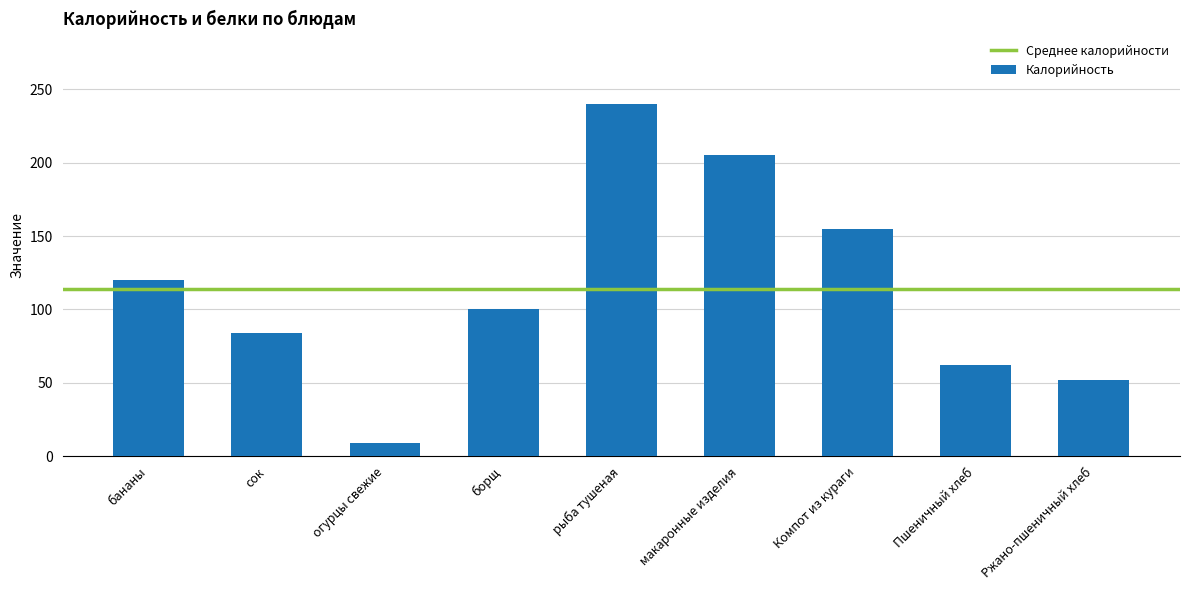

Reading right to left, list all the values displayed in this chart.

52	62	155	205	240	100	9	84	120